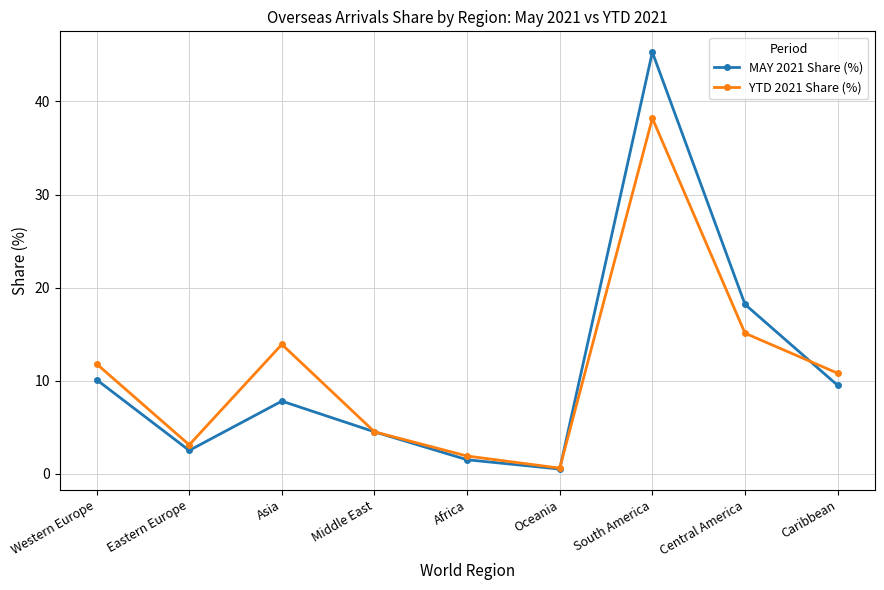

Rank the series at Asia from highest to lowest value.

YTD 2021 Share (%), MAY 2021 Share (%)